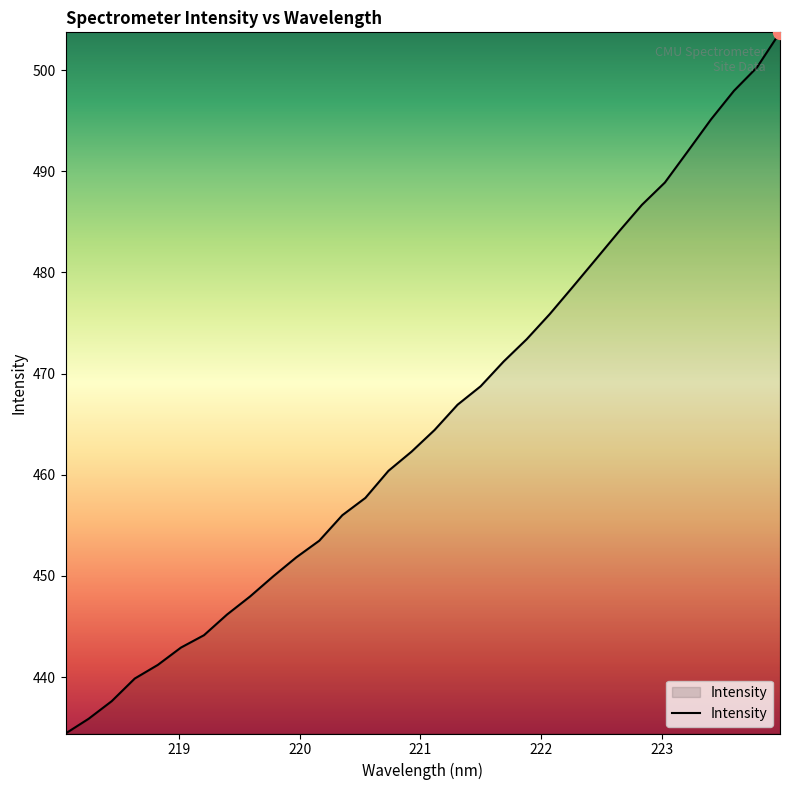

What is the difference between the maximum and minimum values?

69.3